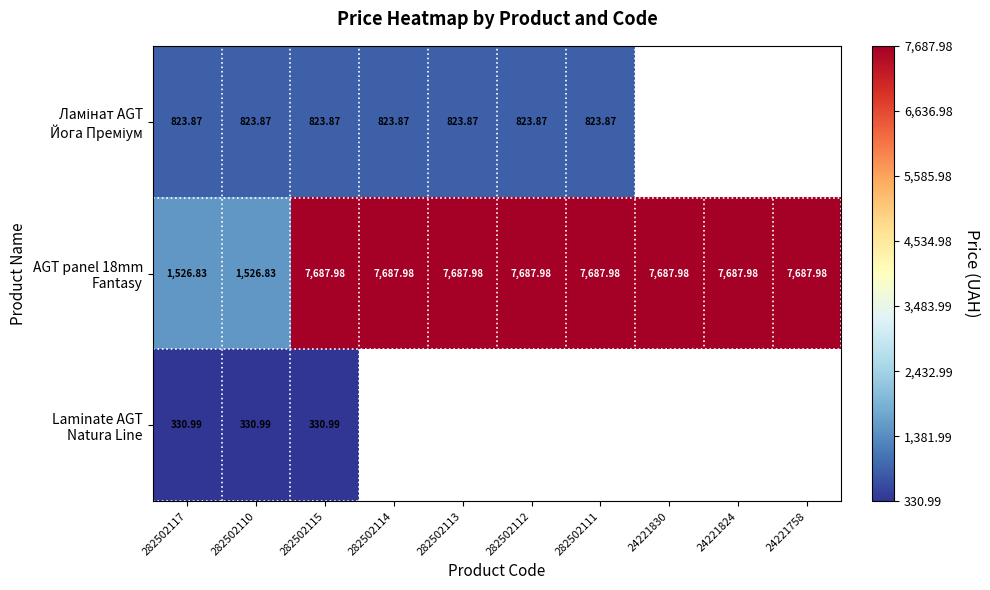

Which series has the largest total across all categories?

AGT panel 18mm Fantasy